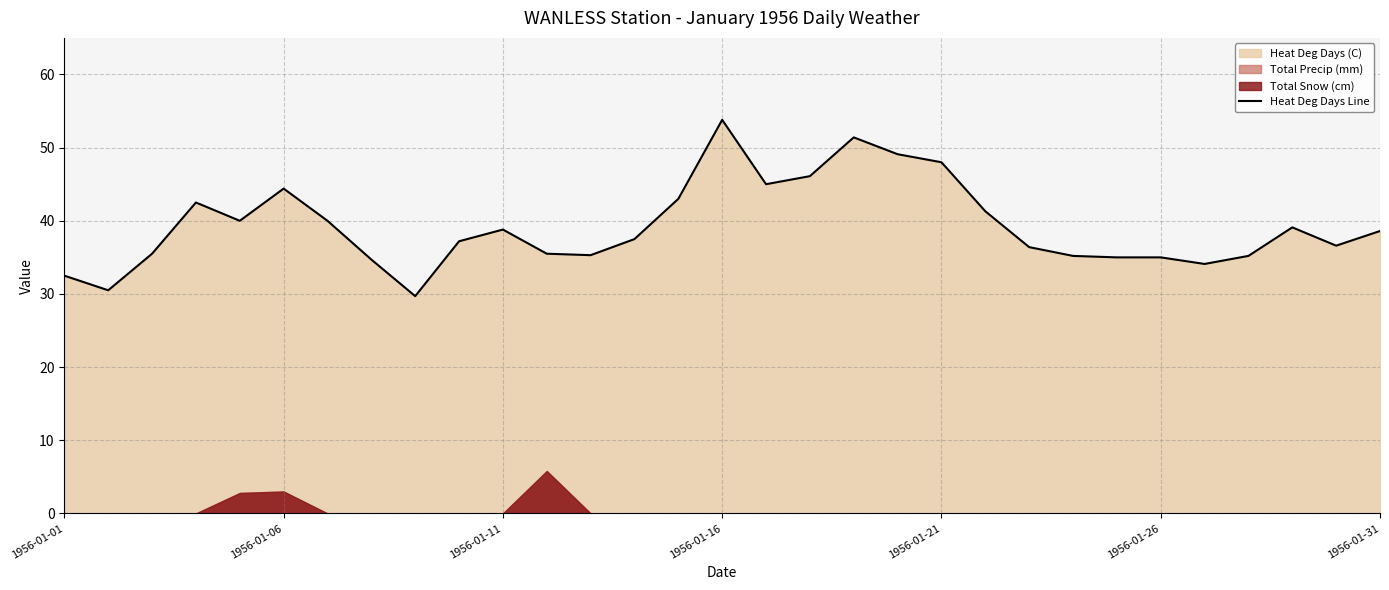

What is the difference between the maximum and second lowest values?

23.3